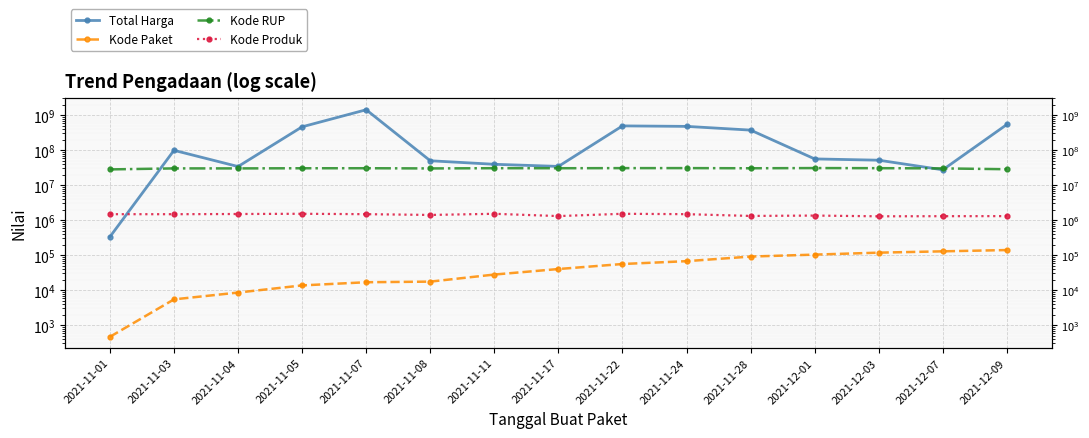

Which series has the largest total across all categories?

Total Harga